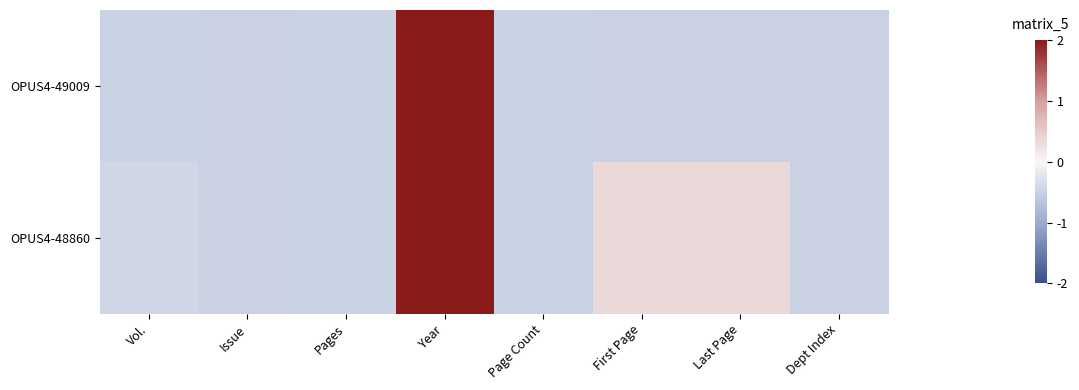

How many data points does each series have?

8